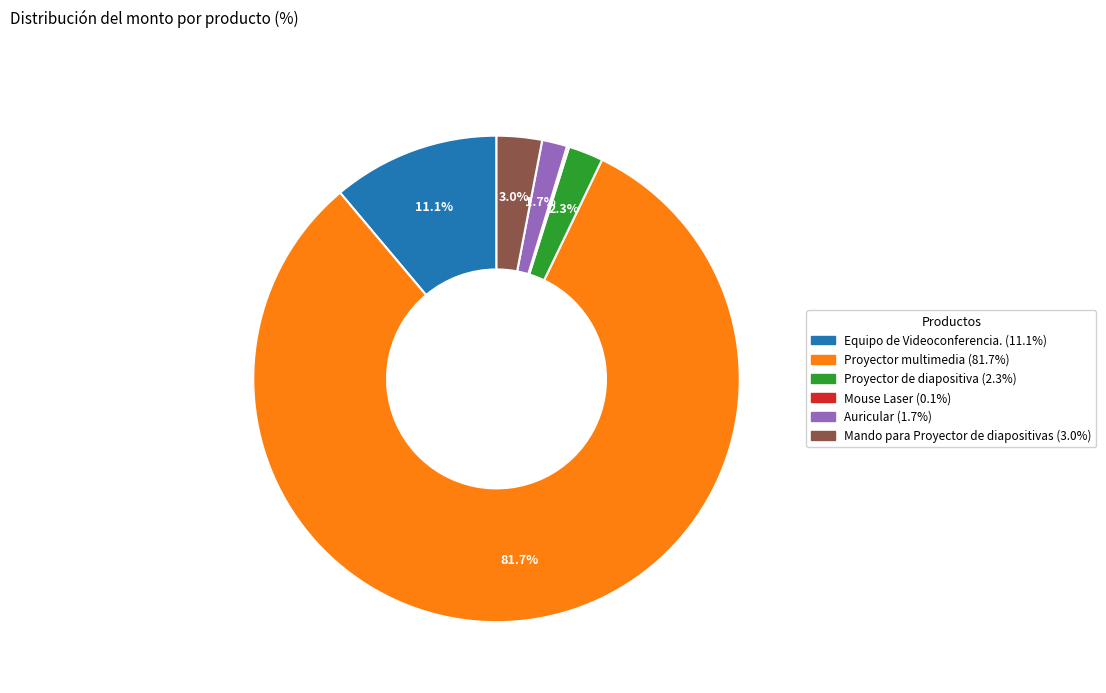

What percentage do Proyector de diapositiva and Equipo de Videoconferencia. together represent?

13.4%